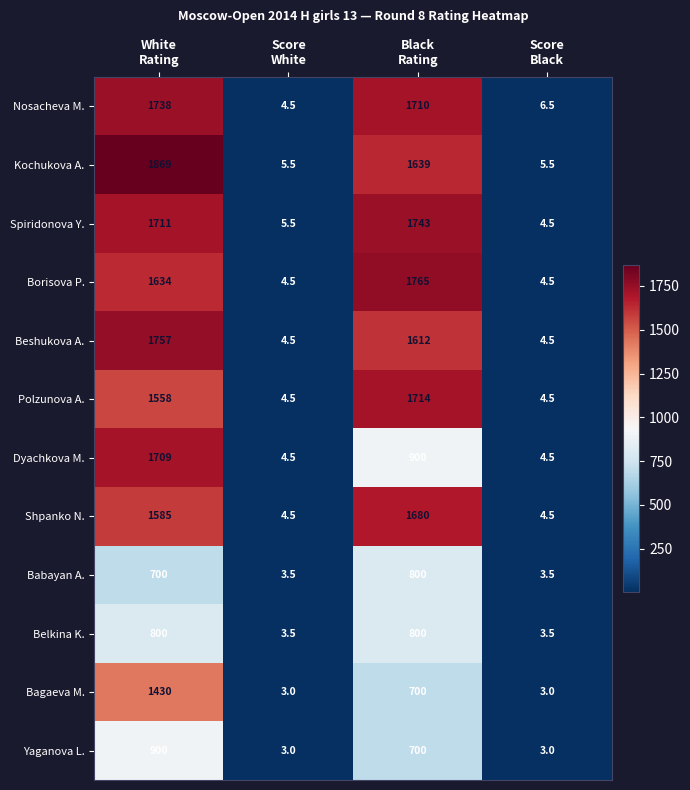

What is the greatest value displayed?

1869.0